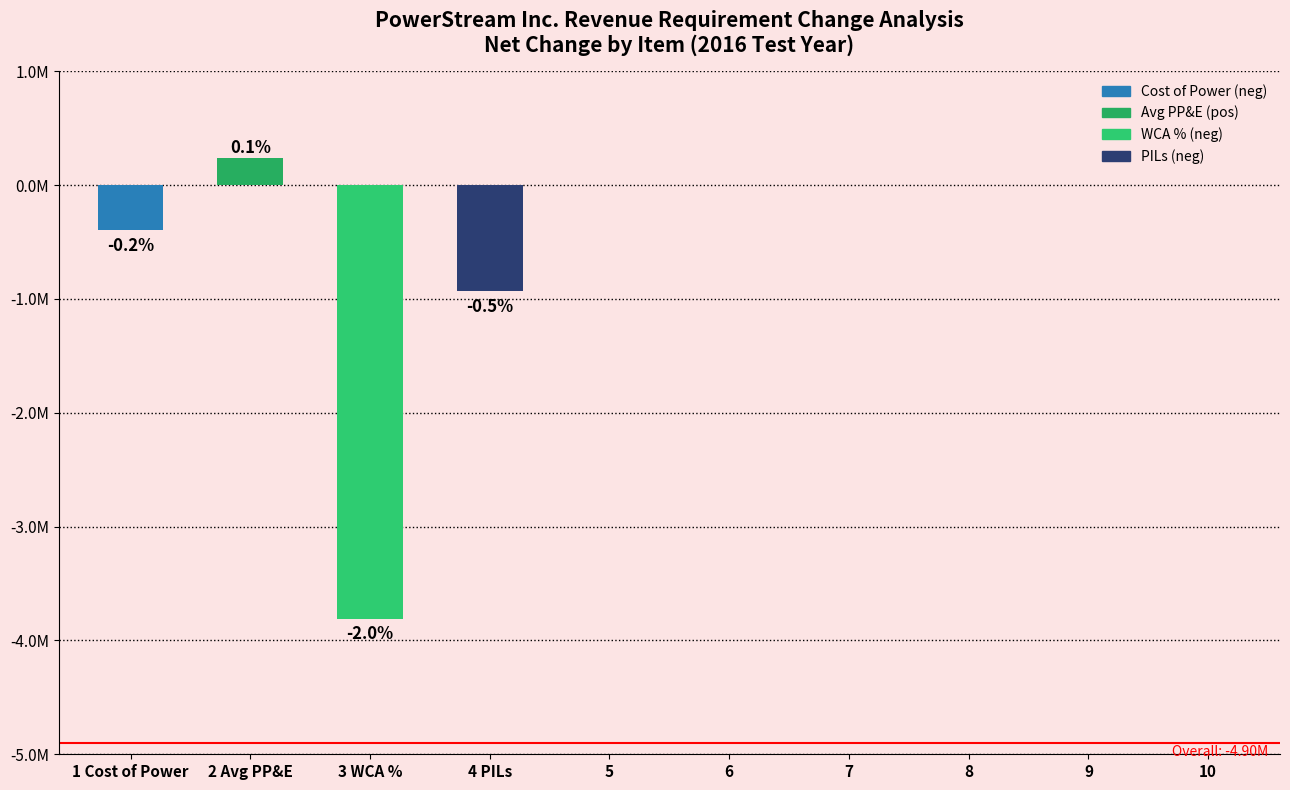

What position from the right is 4 PILs?

7